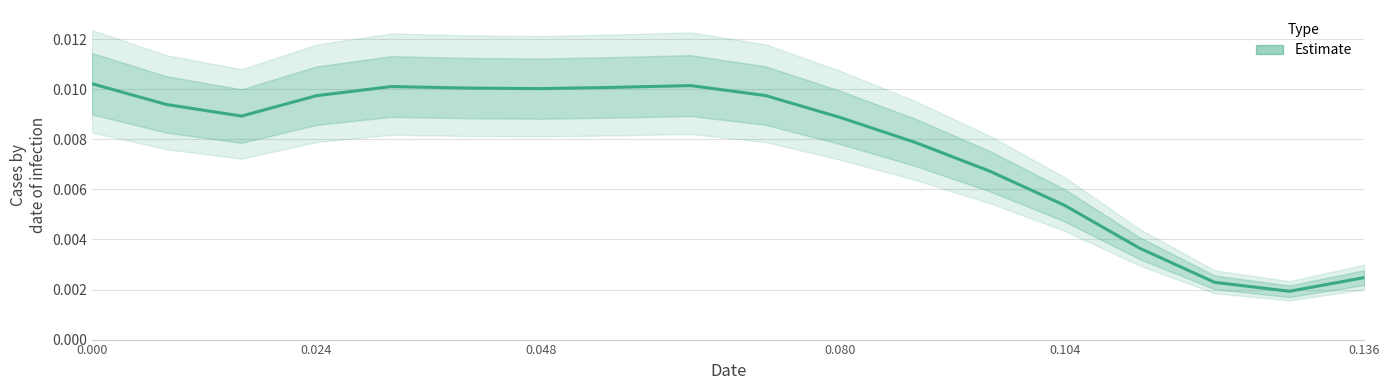

True or false: there are more than 1 points higher than both neighbors.

True